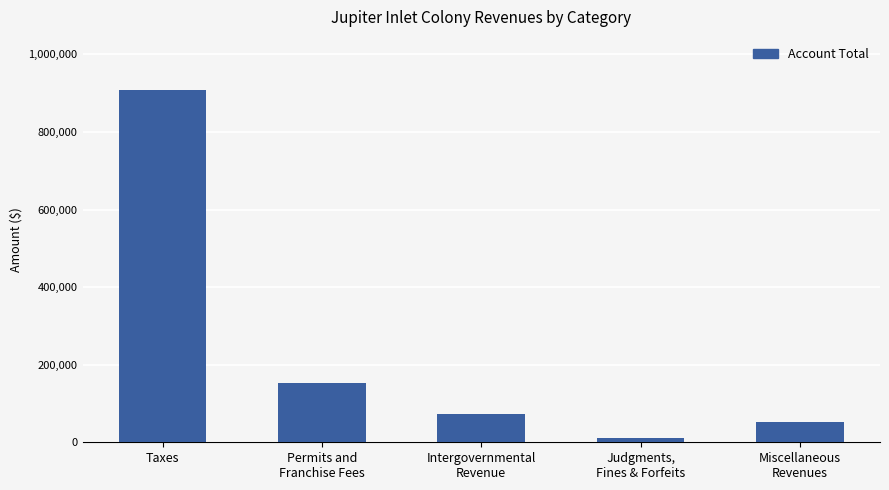

Reading right to left, extract all data points from this chart.

51227	11835	73240	152092	908668